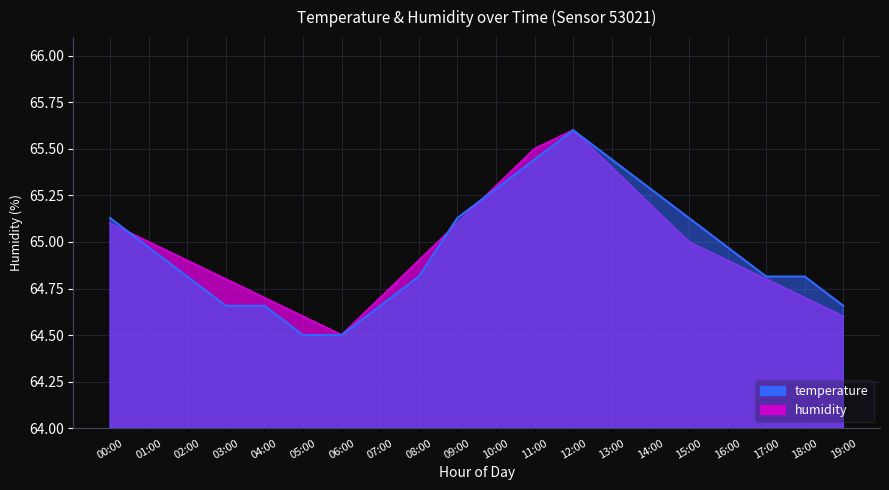

What are all the series names shown in the legend?

humidity, temperature